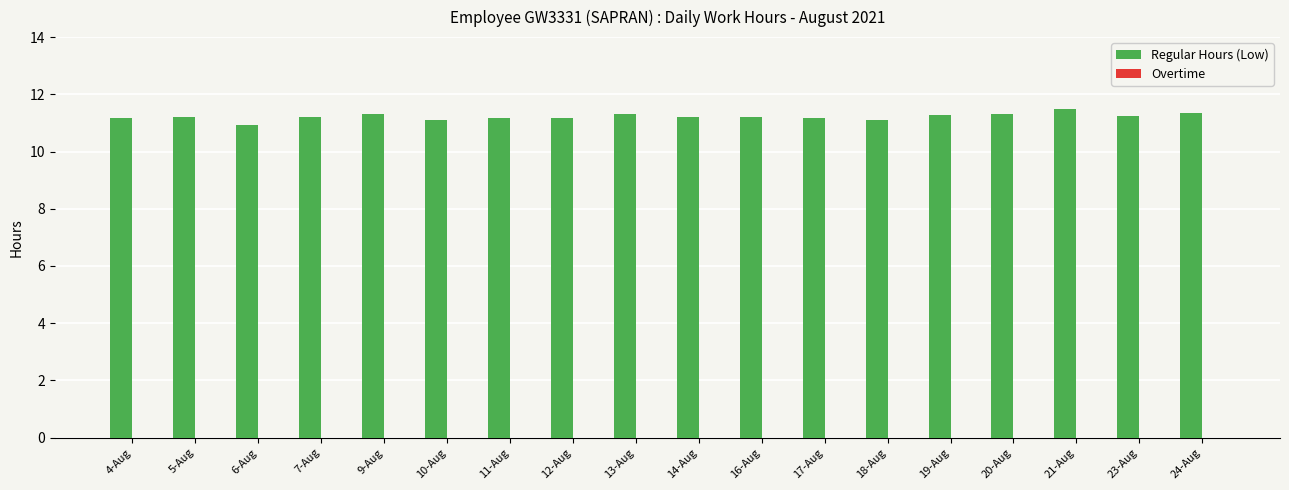

What is the minimum value shown in the chart?

10.9